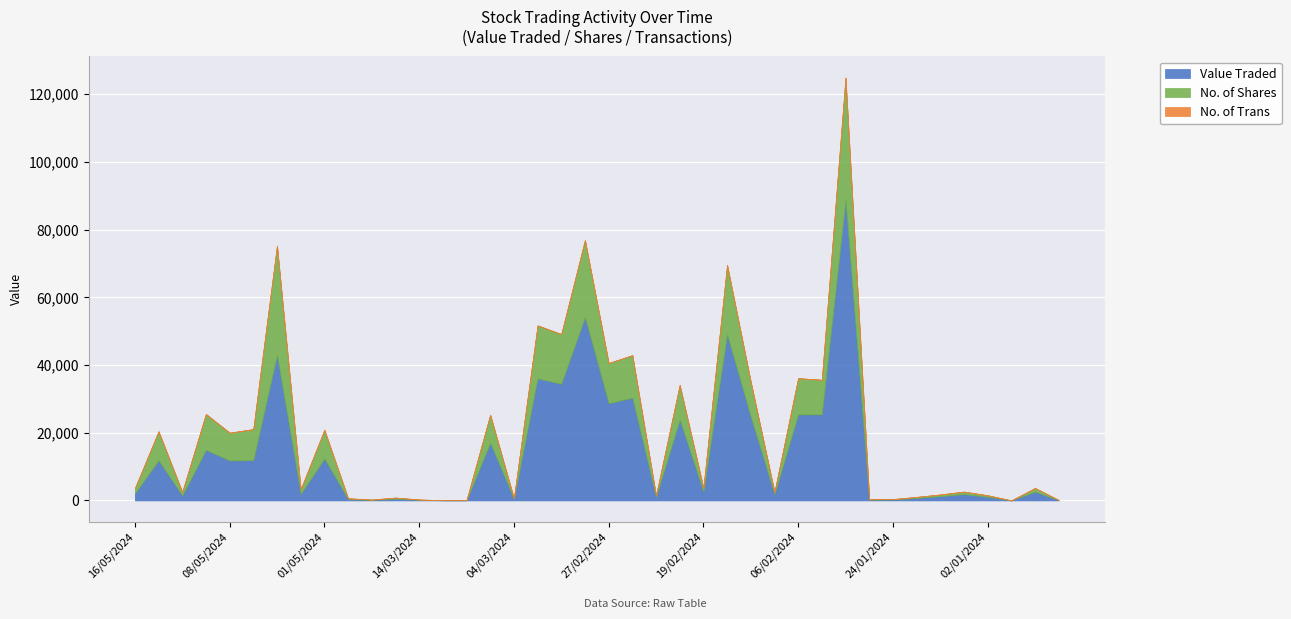

Where is the first local maximum for No. of Shares?

15/05/2024